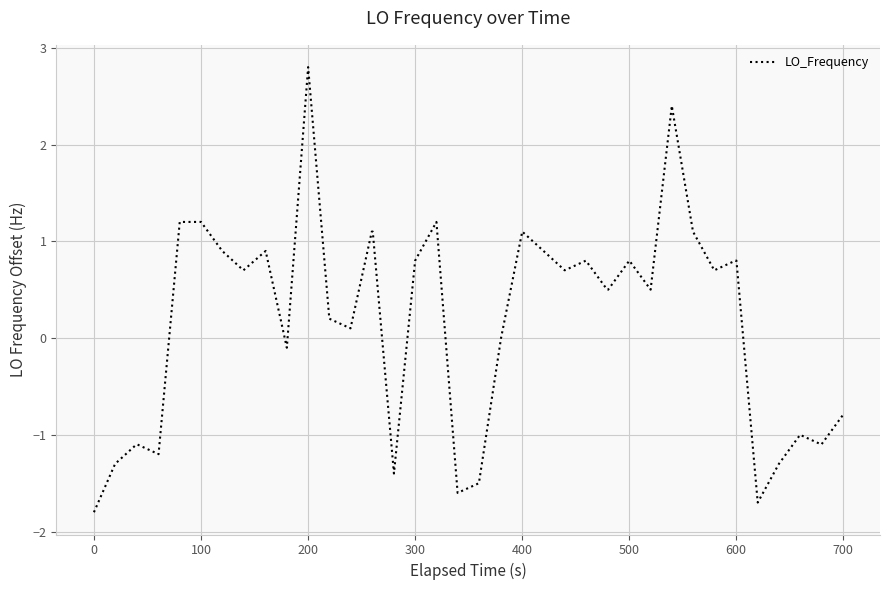

What is the difference between the maximum and minimum values?

4.6